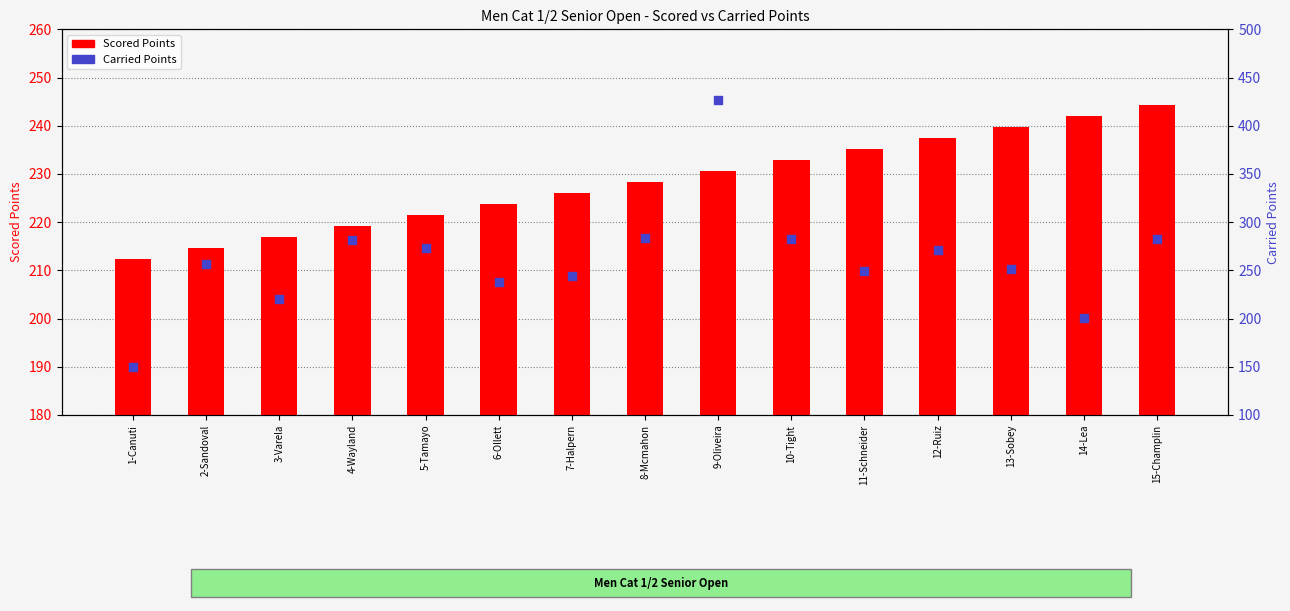

What are all the series names shown in the legend?

Scored Points, Carried Points